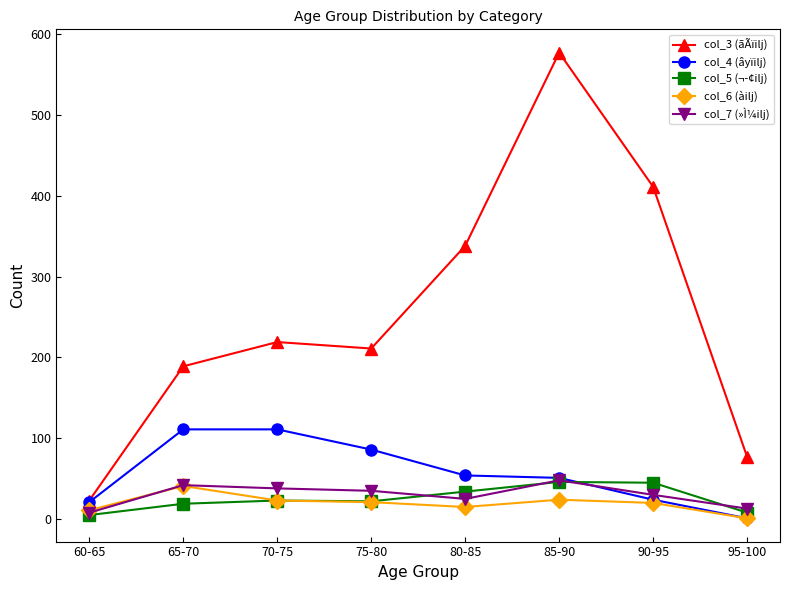

What is the label of the 4th point from the right?

80-85